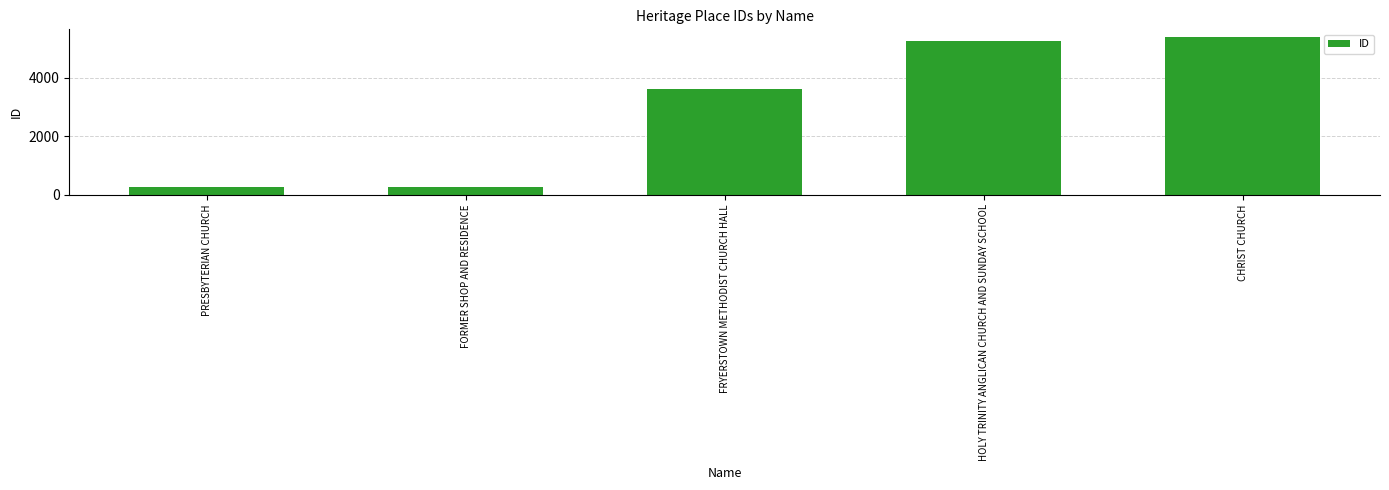

The chart shows a value of 60 at PRESBYTERIAN CHURCH. True or false?

False